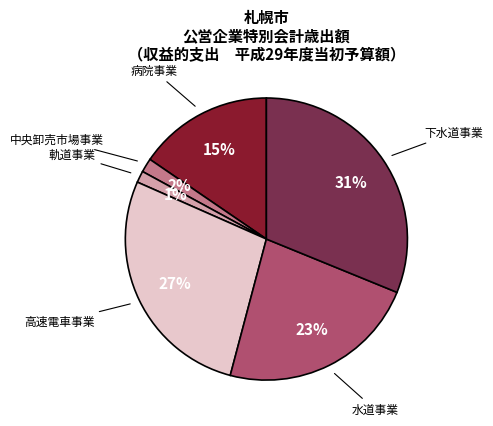

To the nearest percent, what is the difference between the largest and smallest slice percentages?

30%